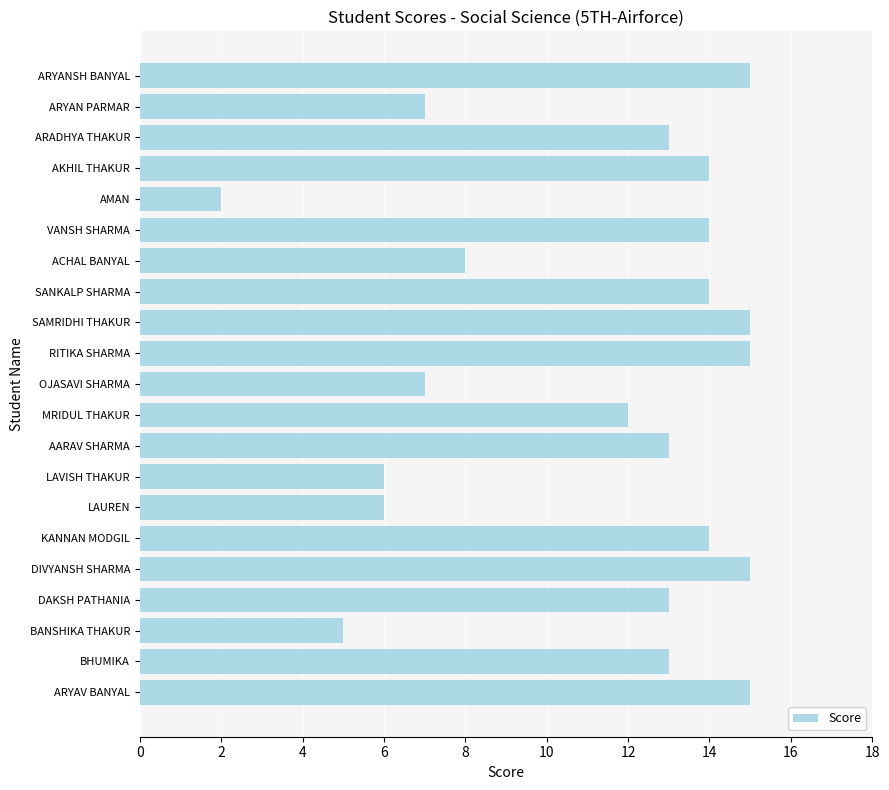

True or false: the data shows 12 at MRIDUL THAKUR.

True